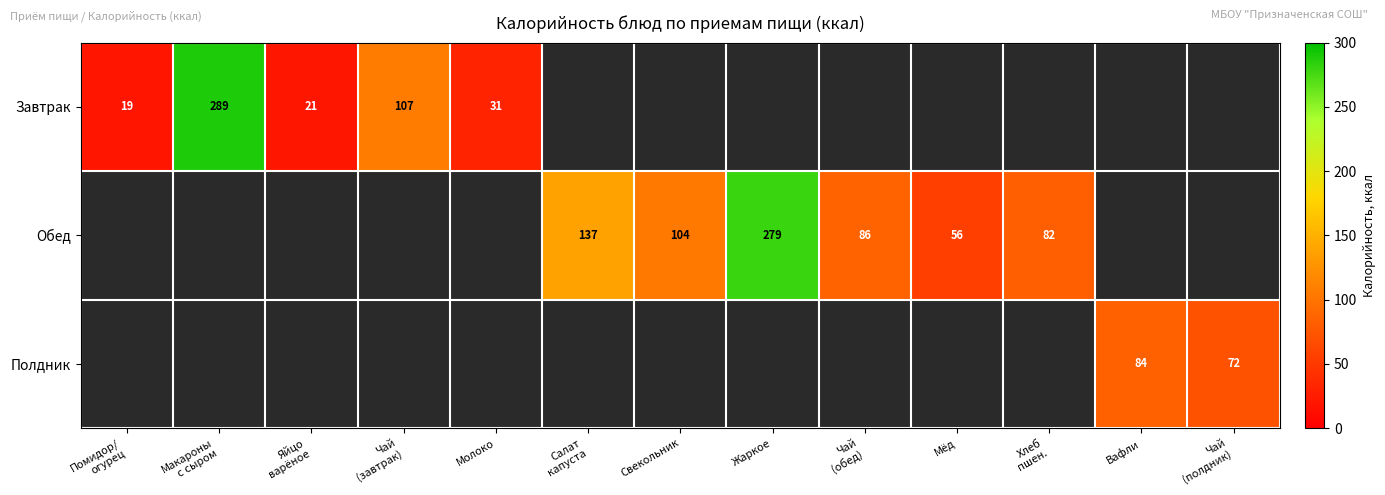

Is it true that Завтрак equals 31 at Молоко?

True